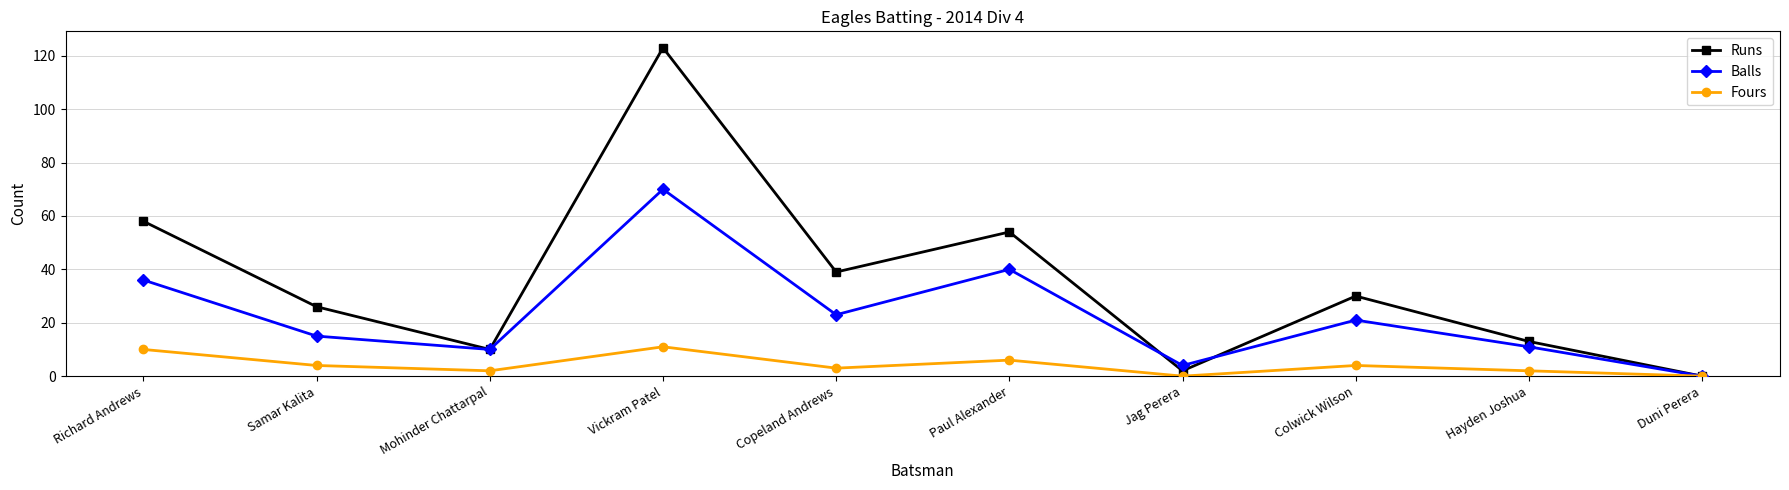

Which series has the widest spread of values?

Runs